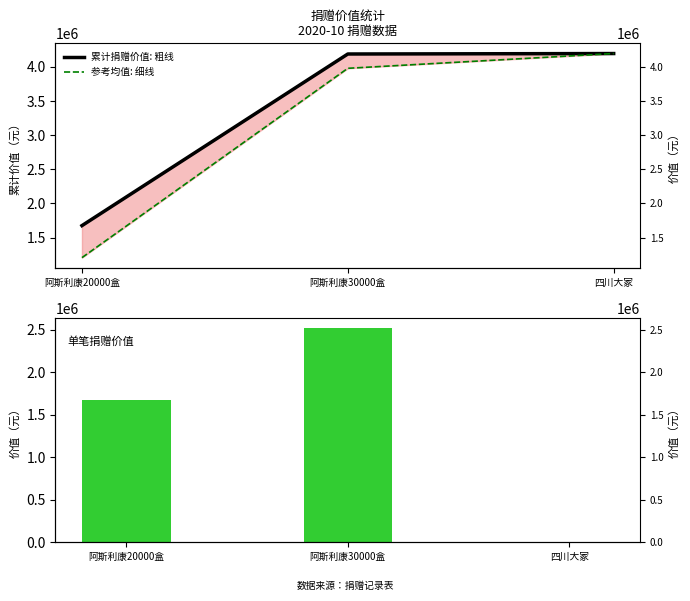

Which series has the largest total across all categories?

累计捐赠价值: 粗线